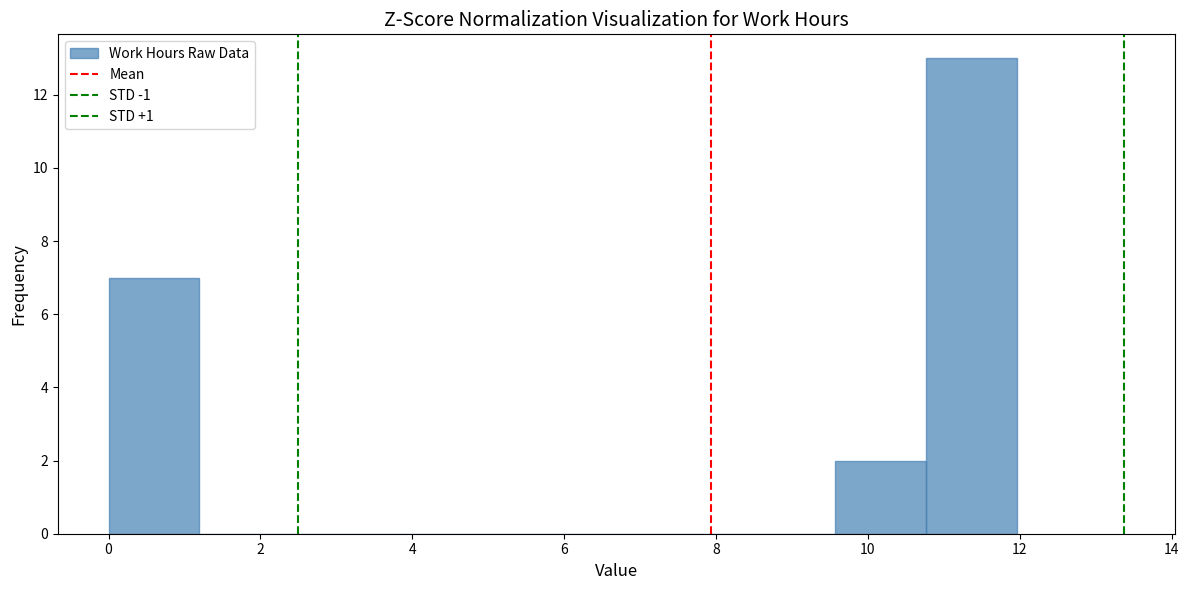

Reading left to right, transcribe this chart: for each bar, give the range it covers on the x-axis and its height. Neither the bar edges nor the heights are printed on the chart, so give them approximately, as read against the axes.

0.0 to 1.2: 7
1.2 to 2.4: 0
2.4 to 3.6: 0
3.6 to 4.8: 0
4.8 to 6.0: 0
6.0 to 7.2: 0
7.2 to 8.4: 0
8.4 to 9.6: 0
9.6 to 10.8: 2
10.8 to 12.0: 13